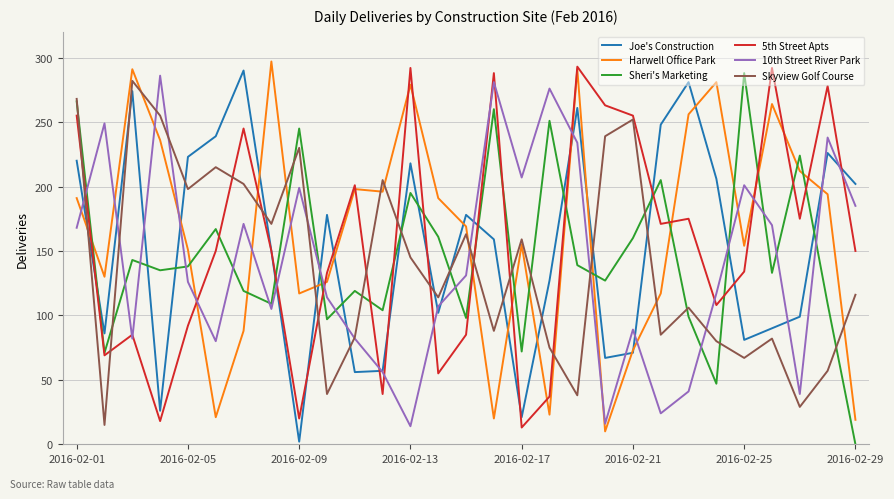

True or false: Joe's Construction and Sheri's Marketing intersect in this chart.

True